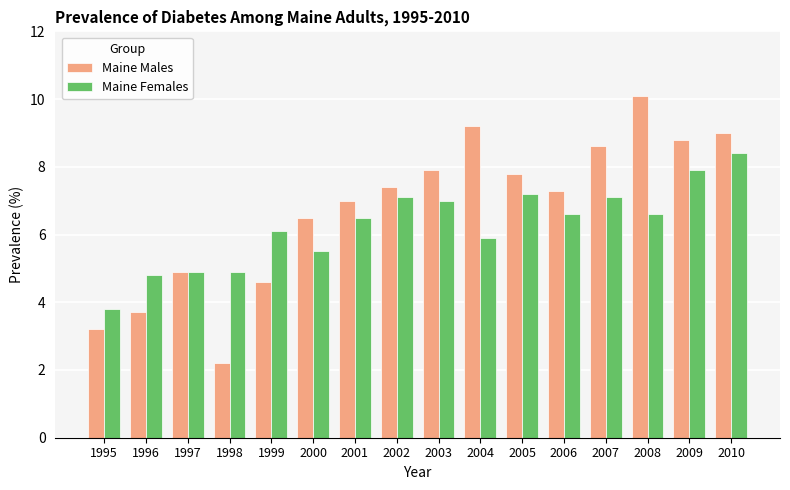

List the series in order of their overall mean, lowest first.

Maine Females, Maine Males